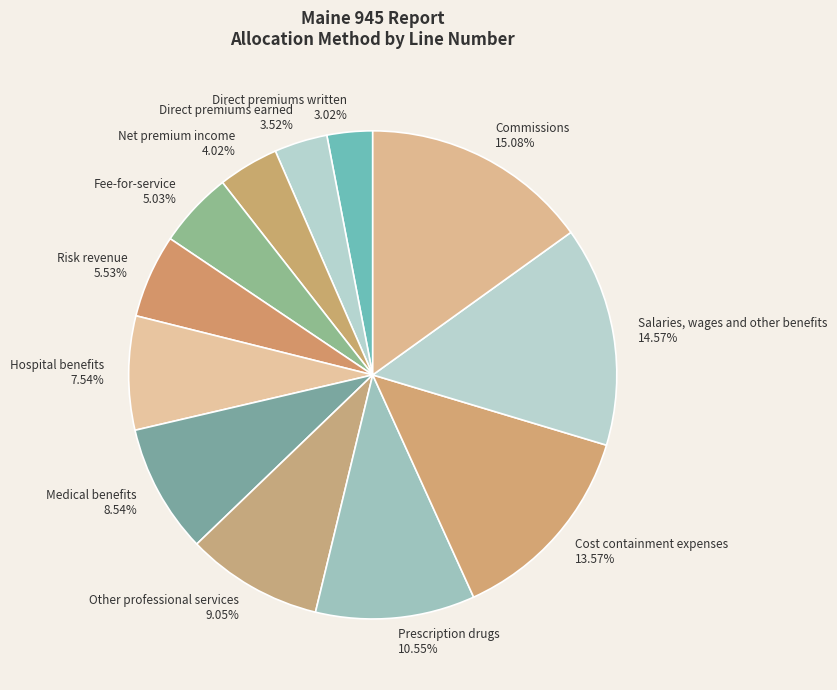

What percentage is the Direct premiums earned slice, to the nearest percent?

4%